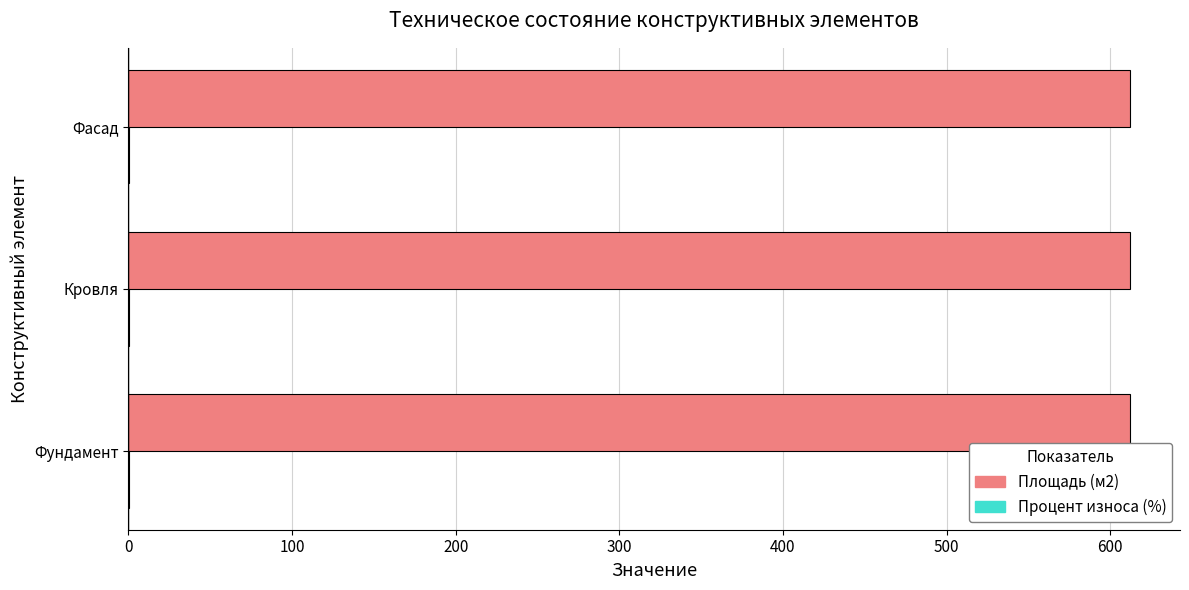

The value of Площадь (м2) at Фундамент is 612.0. True or false?

True